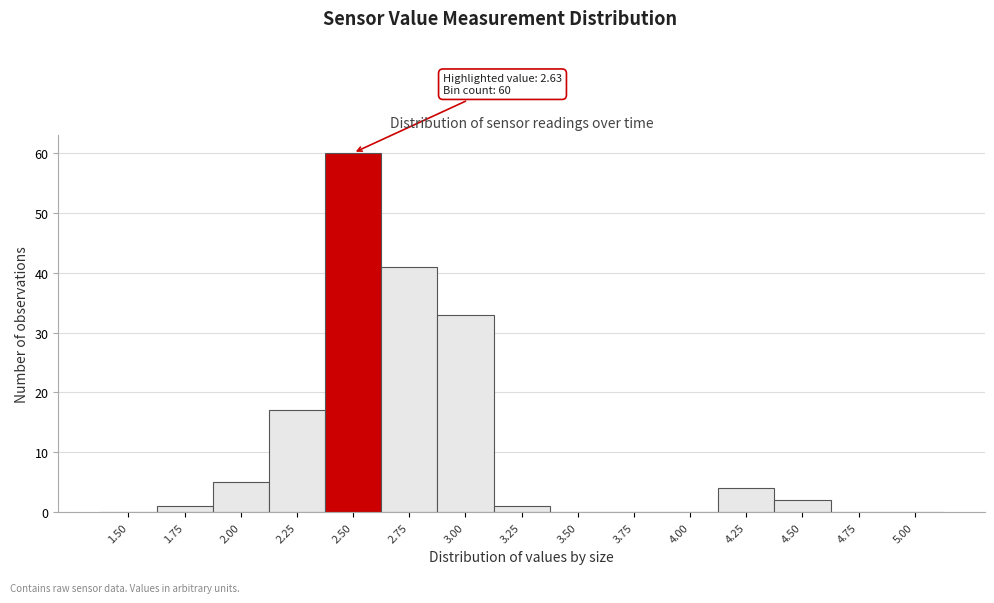

Reading right to left, what are all the values shown in this chart?

5.00=0	4.75=0	4.50=2	4.25=4	4.00=0	3.75=0	3.50=0	3.25=1	3.00=33	2.75=41	2.50=60	2.25=17	2.00=5	1.75=1	1.50=0